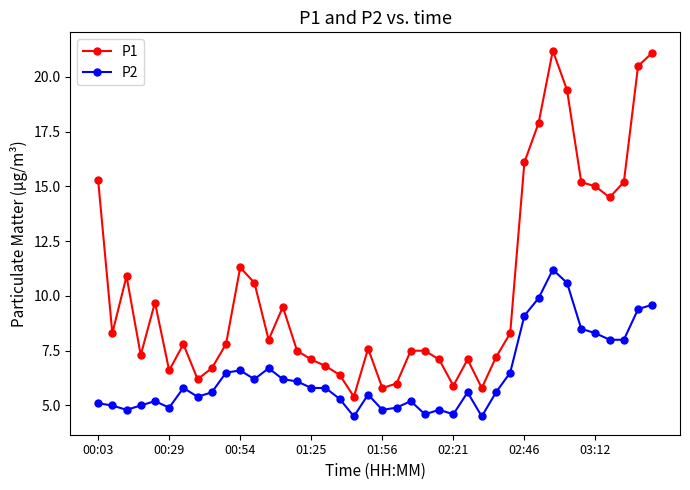

What is the smallest value displayed?

4.5